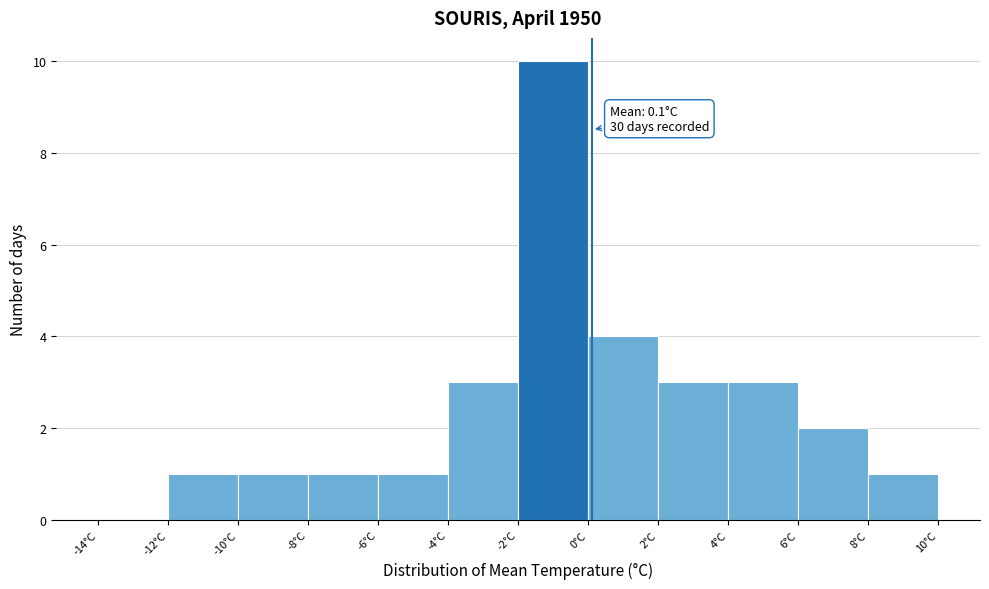

Which range on the x-axis has the tallest bar?

-2 to 0